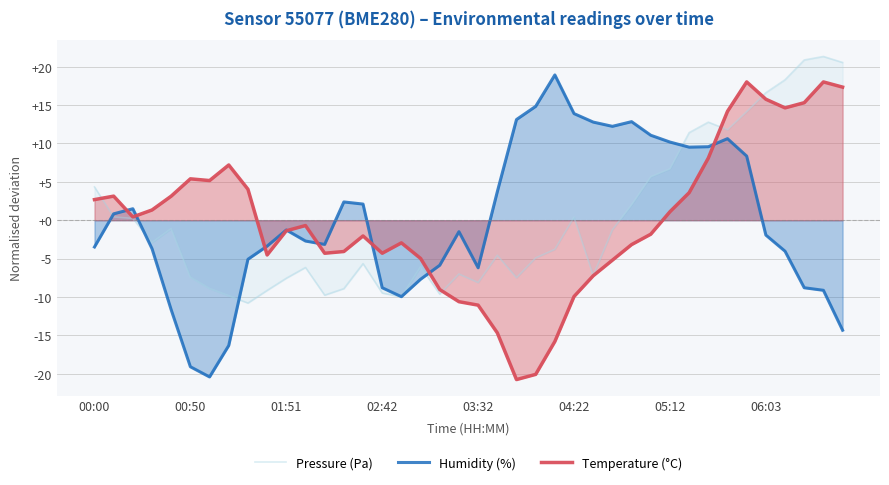

True or false: Humidity (%) has a value of -10.0 at 16.

True